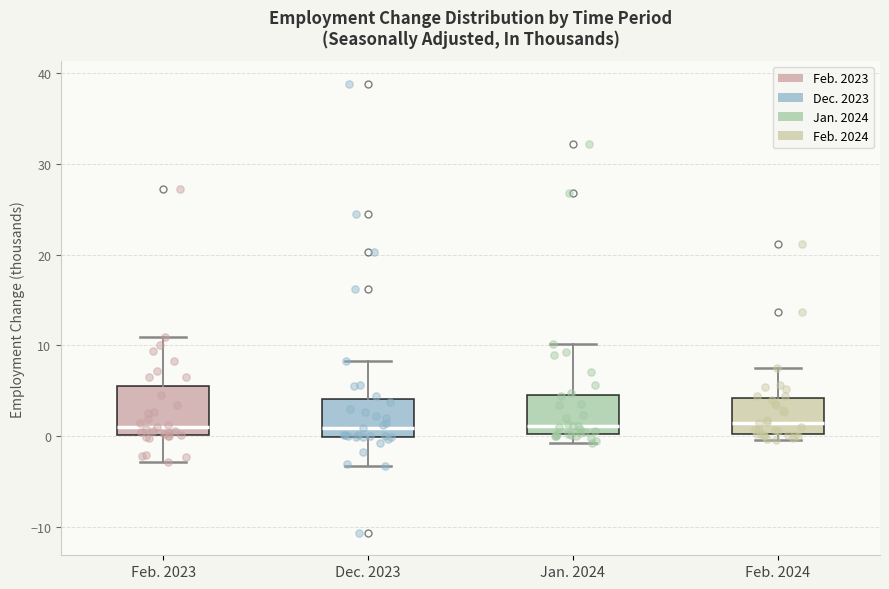

Reading left to right, read every box against the y-axis: the position of its median line, the range the box covers, and the ends of its whiskers. The values are not printed on the chart, so give them approximately, as read against the axis.

Feb. 2023: median 1, box 0 to 6, whiskers -3 to 11
Dec. 2023: median 1, box 0 to 4, whiskers -3 to 8
Jan. 2024: median 1, box 0 to 5, whiskers -1 to 10
Feb. 2024: median 2, box 0 to 4, whiskers 0 (just below the box's lower edge) to 8